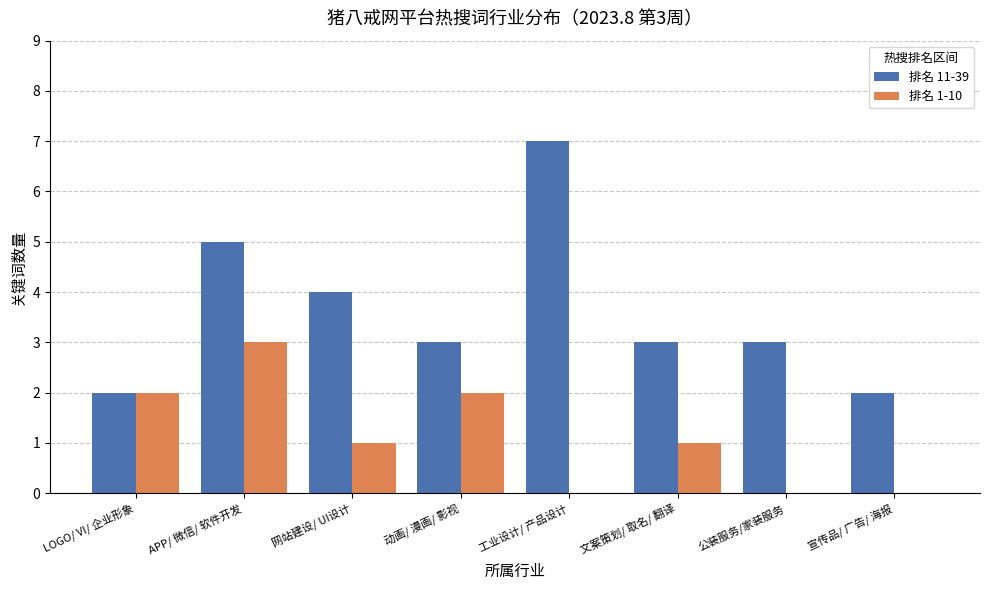

What is the maximum value shown in the chart?

7